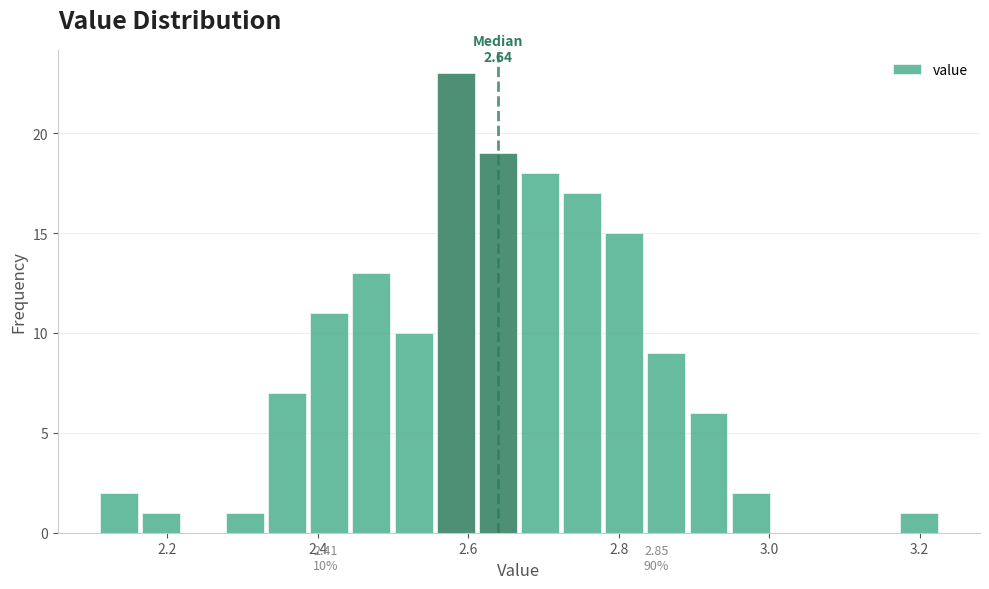

Around what value on the x-axis is the tallest bar? Give the approximate position of its centre, as read against the axis.

2.58